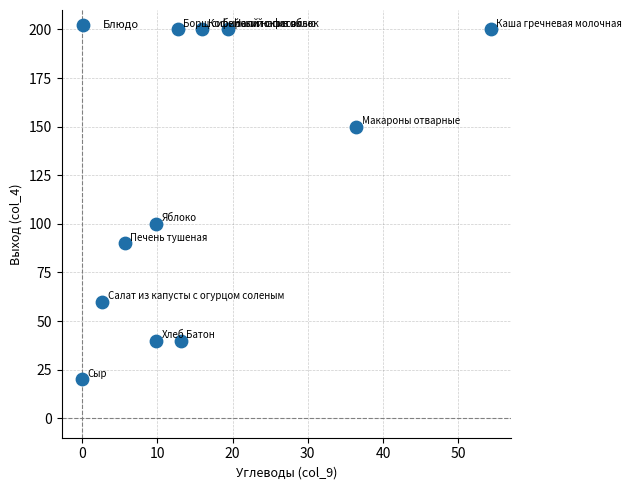

What is the average Y value?

118